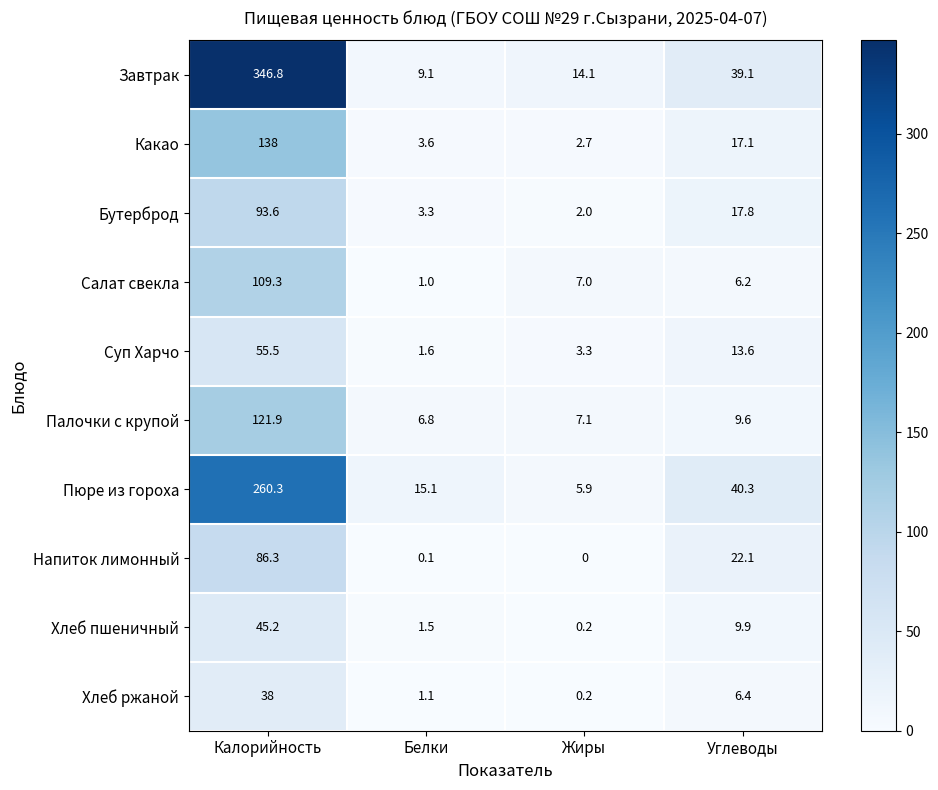

Is it true that Бутерброд equals 6.2 at Углеводы?

False